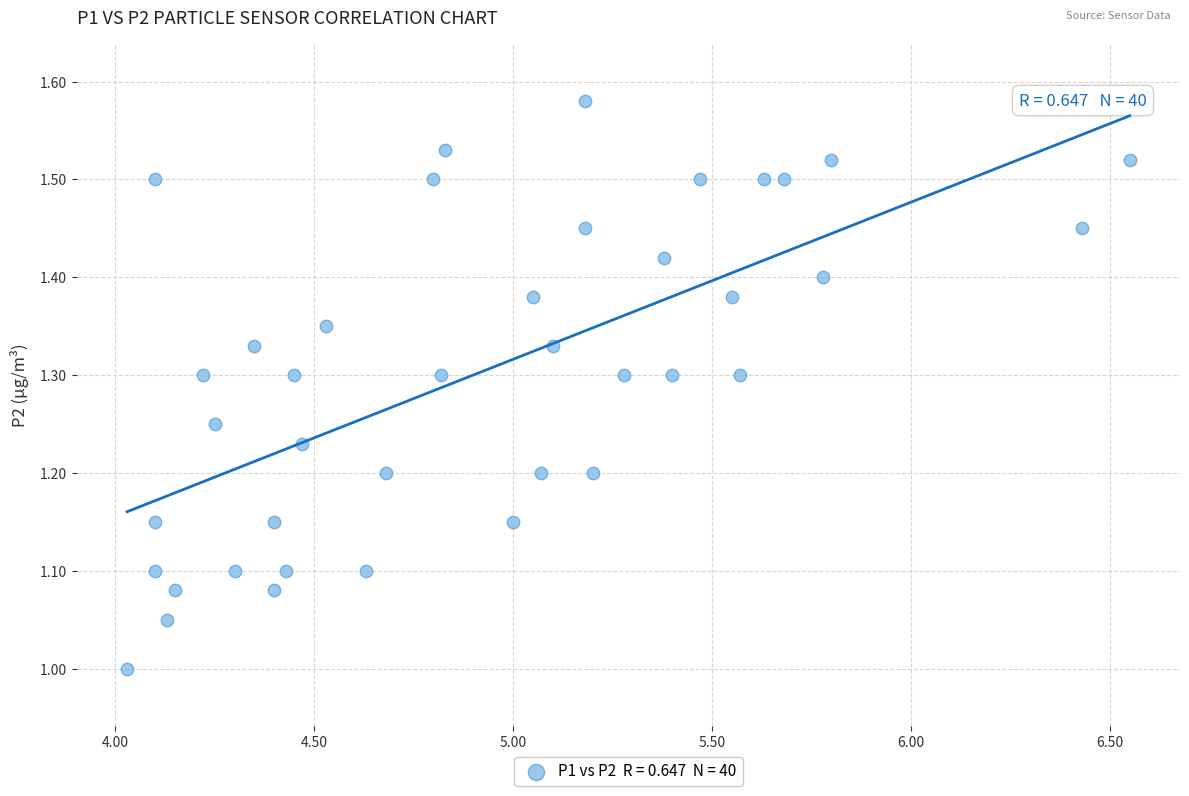

What is the range of X values (max minus min)?

2.5